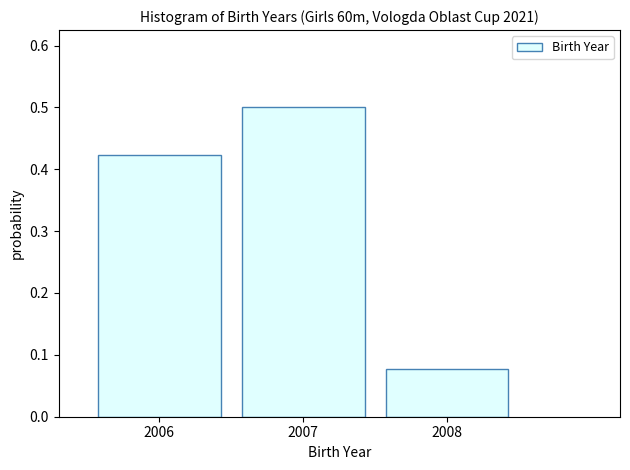

Reading left to right, list every bar in this chart as the range it spans on the x-axis followed by its height. The values are not printed on the chart, so give them approximately, as read against the axis.

2005.5 to 2006.5: 0.42
2006.5 to 2007.5: 0.50
2007.5 to 2008.5: 0.08